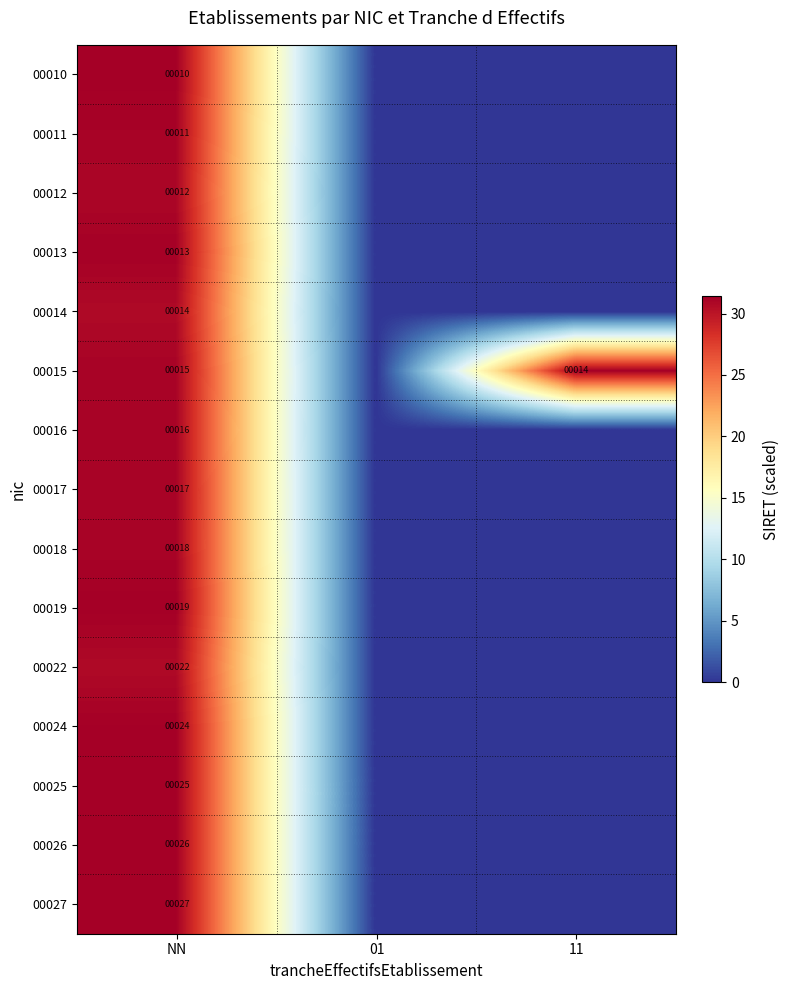

What is the spread (max minus min) of values at 11?

31.3